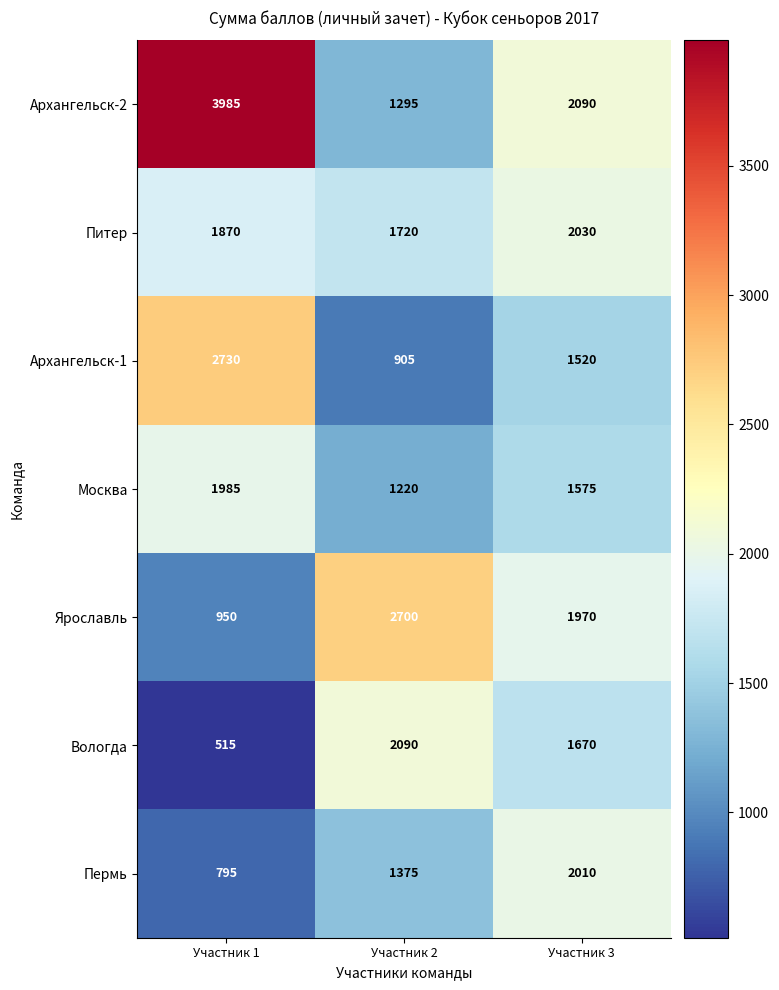

The Ярославль series shows 1685 at Участник 1. True or false?

False